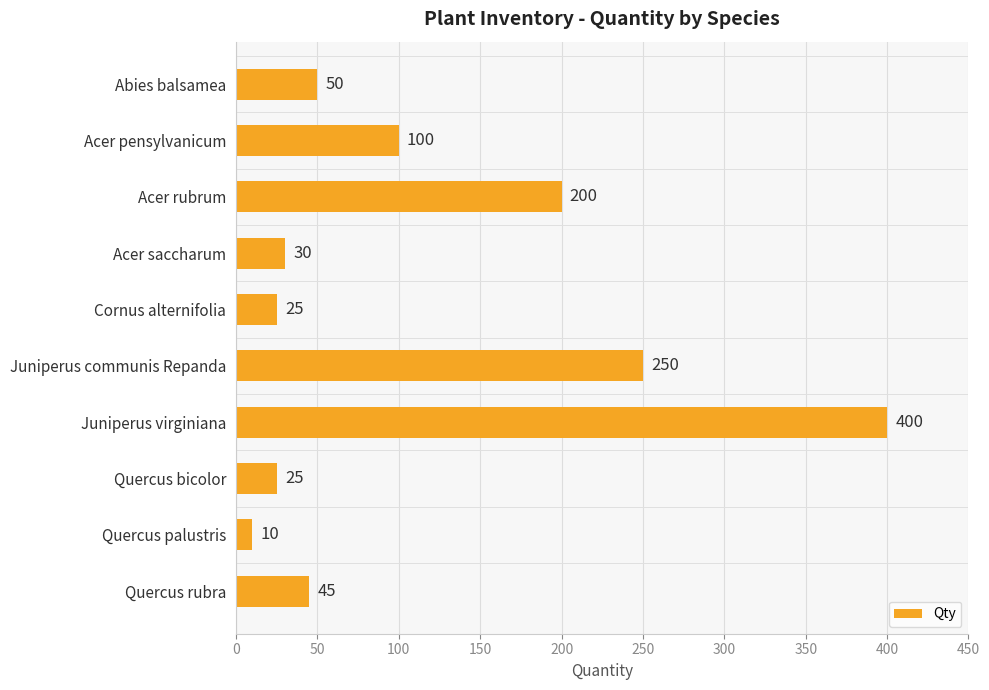

How many data points are less than 50?

5